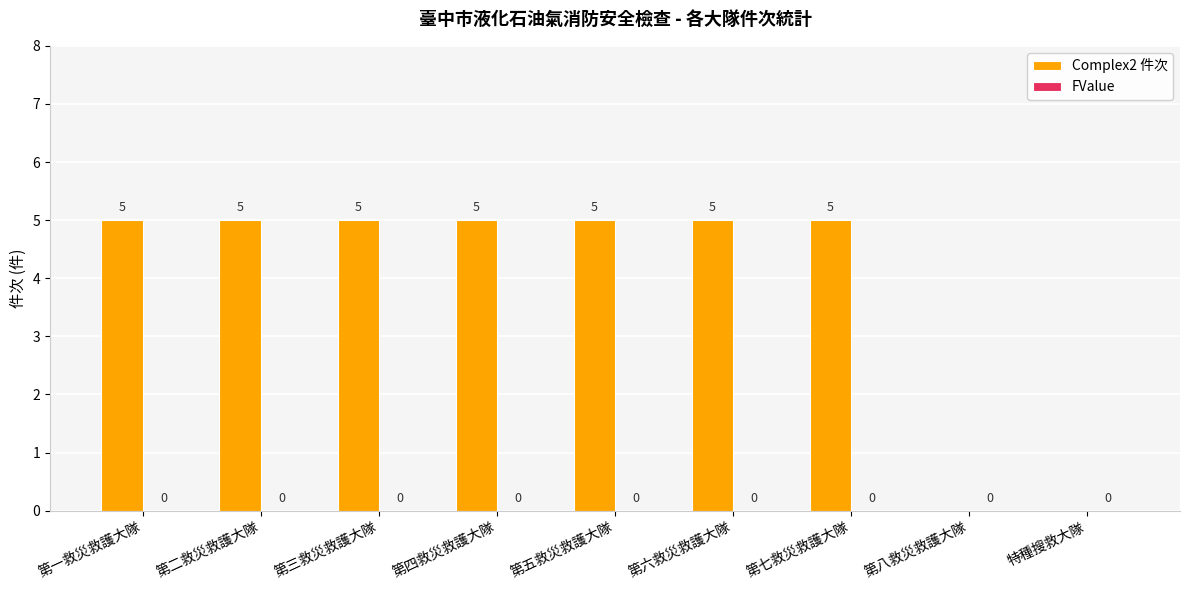

The value at 第八救災救護大隊 is 0. True or false?

True